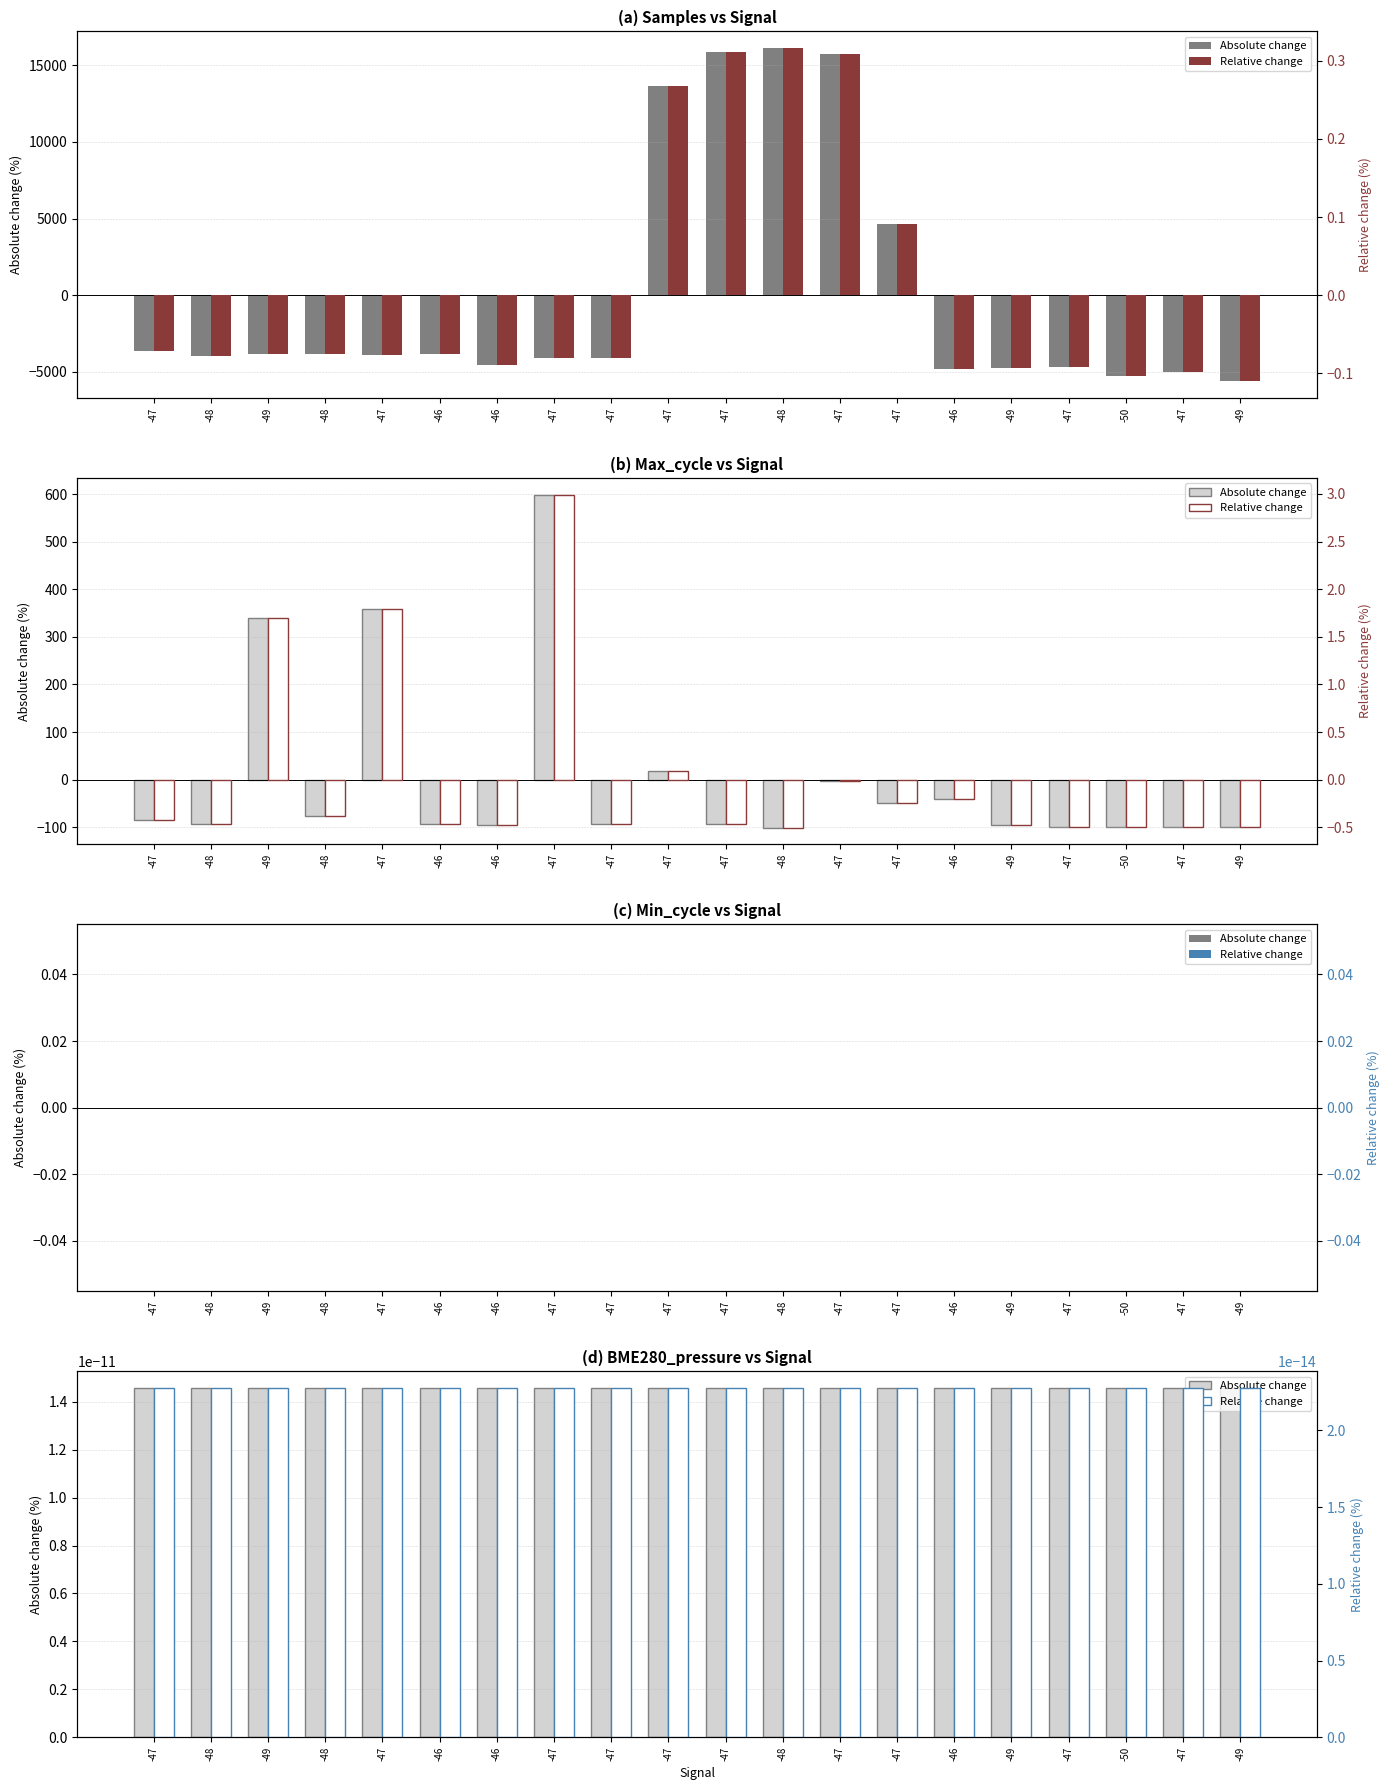

At which label does Samples first exceed -3922?

-47